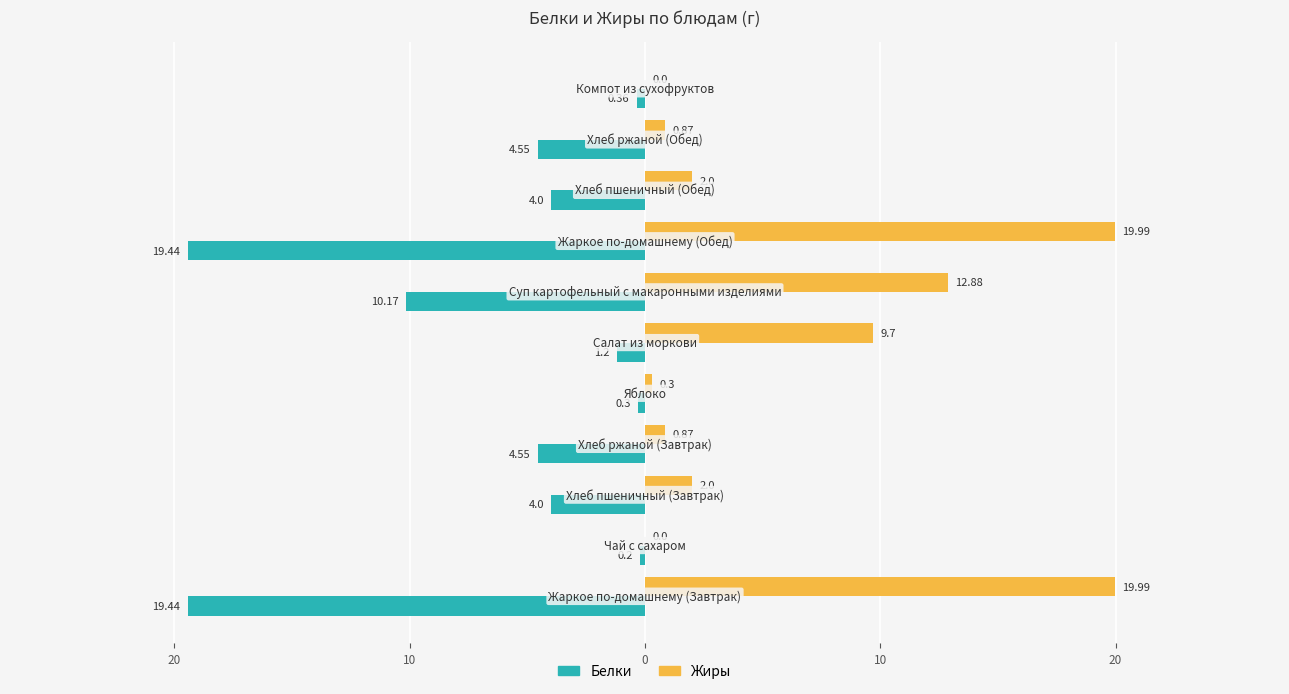

What are all the series names shown in the legend?

Белки, Жиры